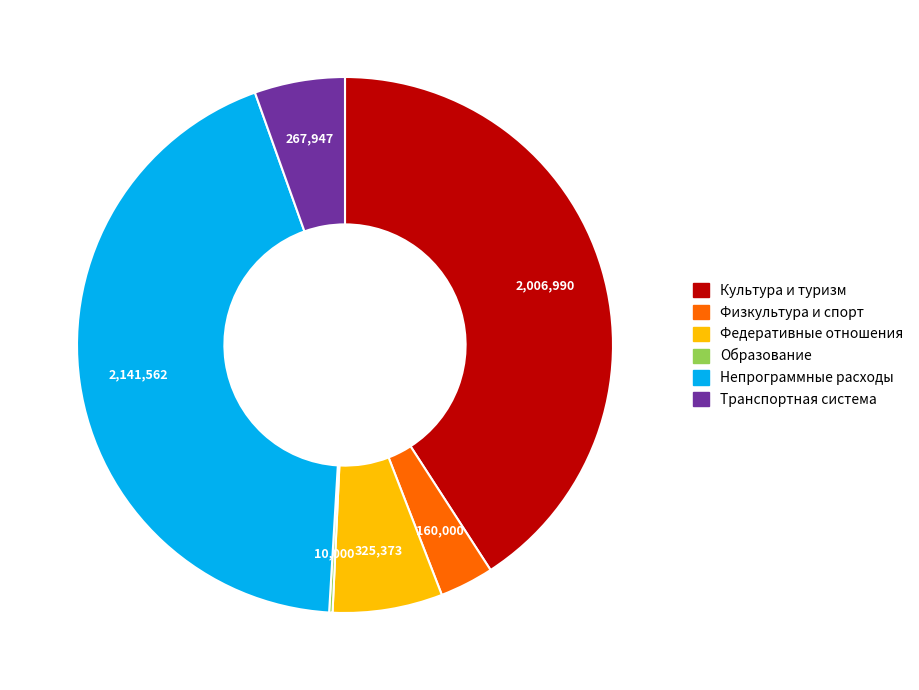

Is there any slice that represents more than half of the pie?

No